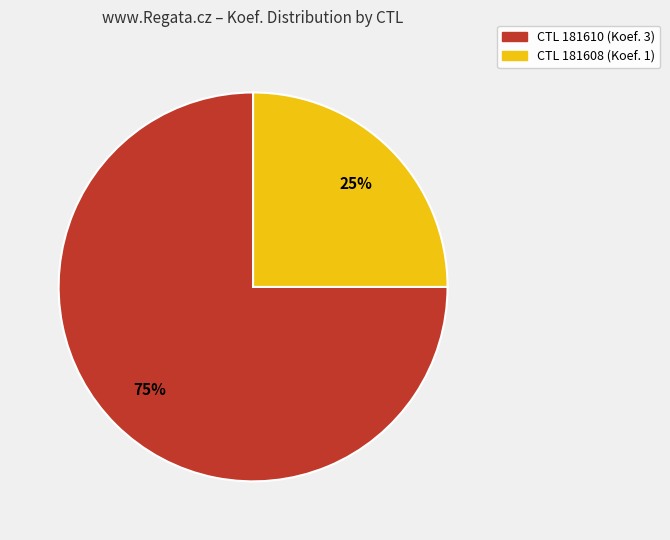

To the nearest percent, what is the difference between the largest and smallest slice percentages?

50%